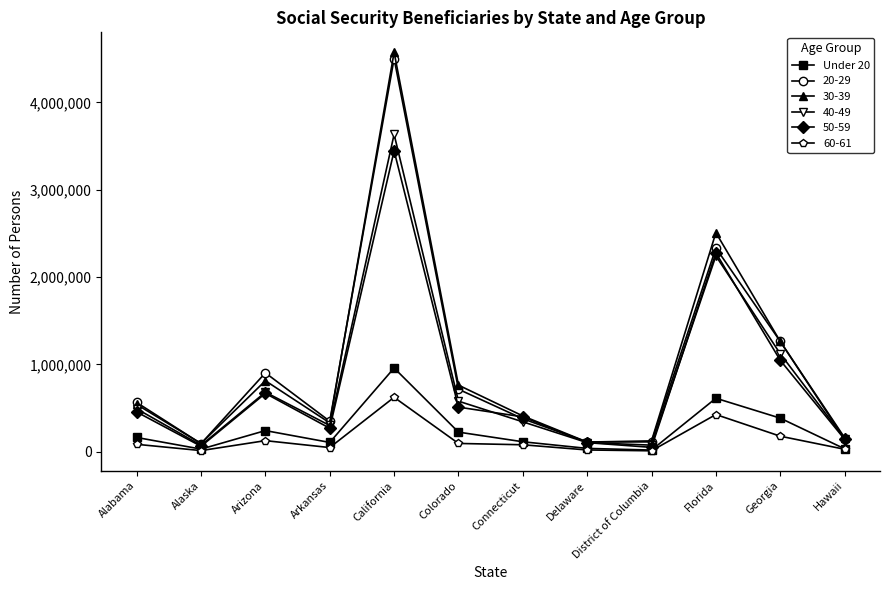

What is the label of the 11th point from the right?

Alaska